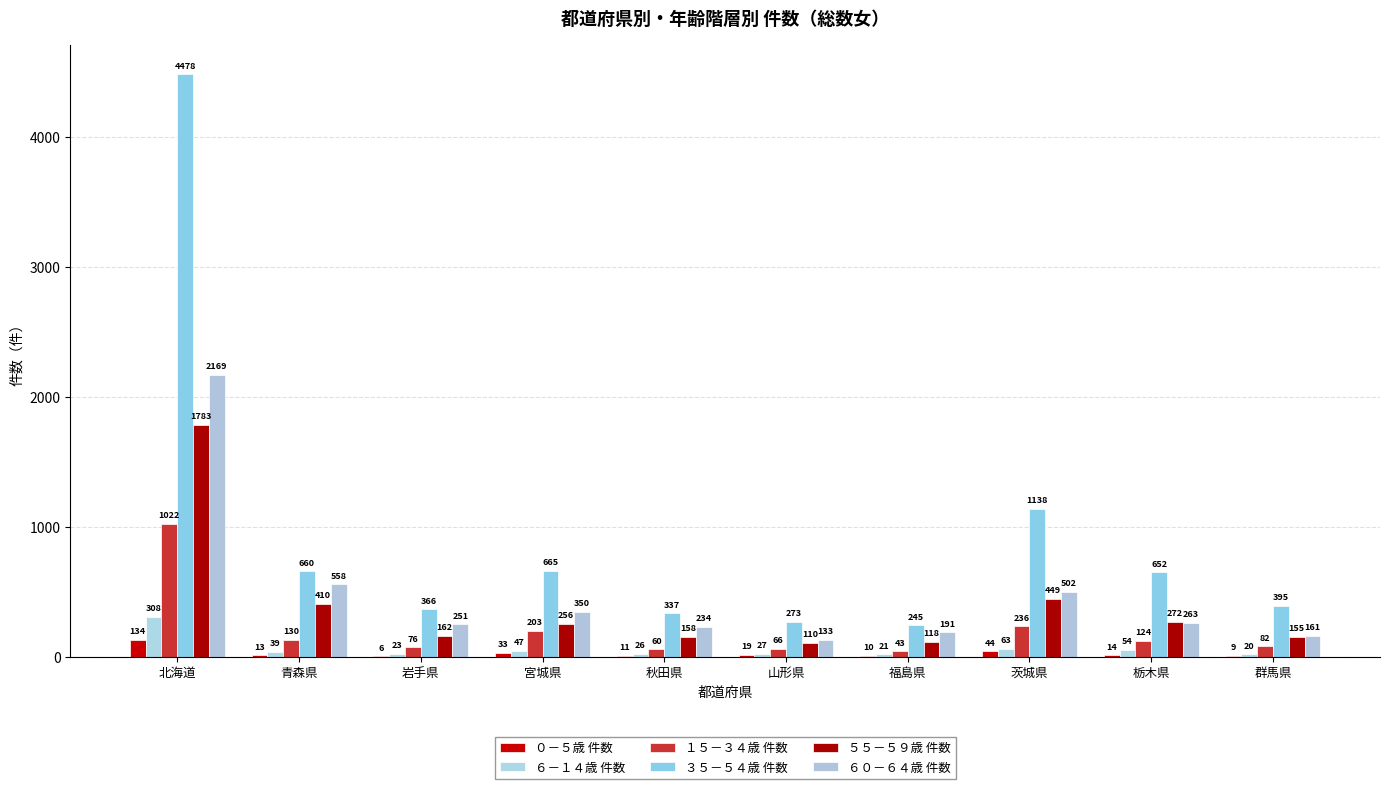

What position from the right is 岩手県?

8